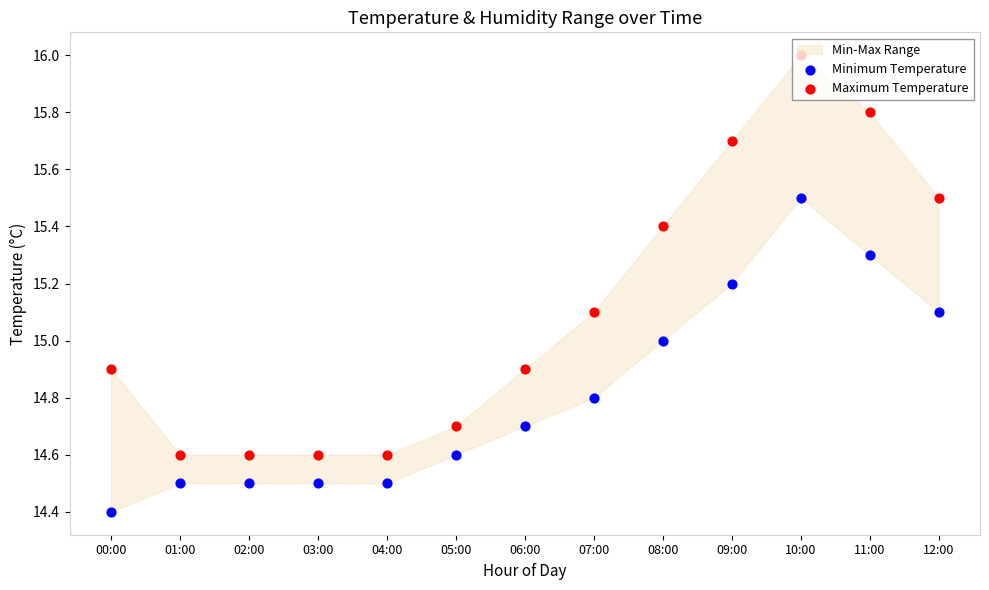

At how many categories does at least one series exceed 14?

13